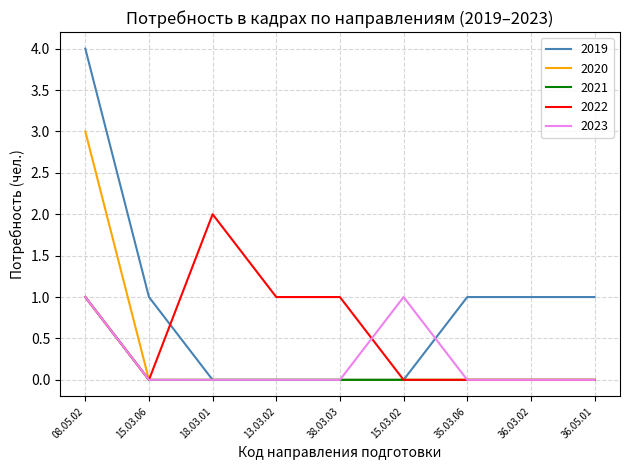

The 2021 series shows 2 at 08.05.02. True or false?

False